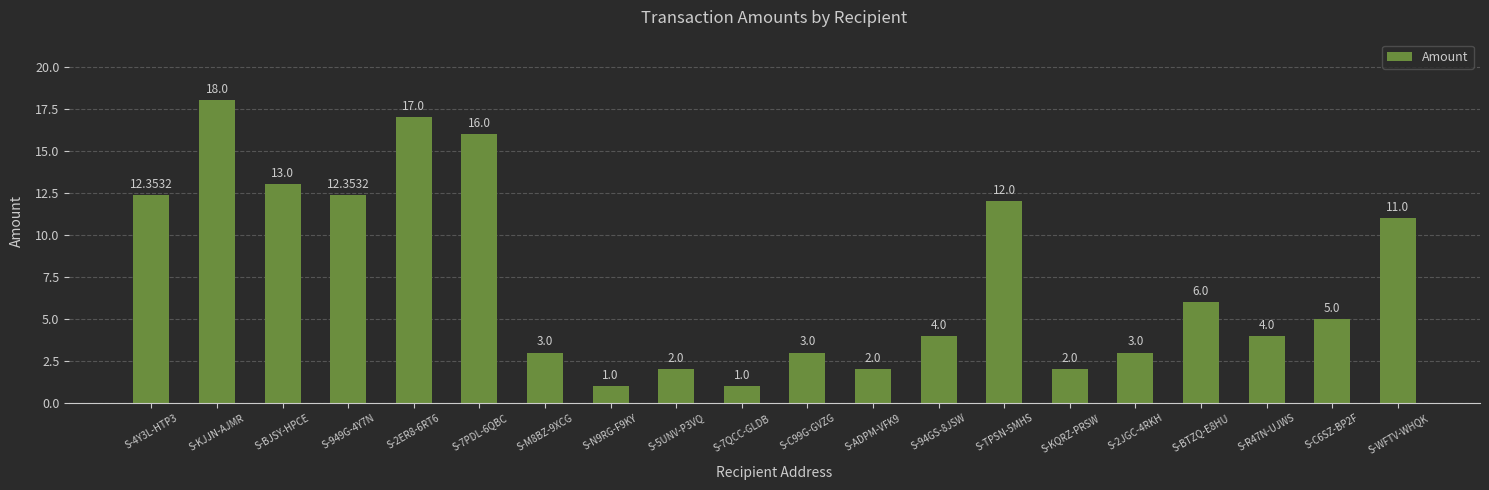

Which category has the highest value across all series?

S-KJJN-AJMR